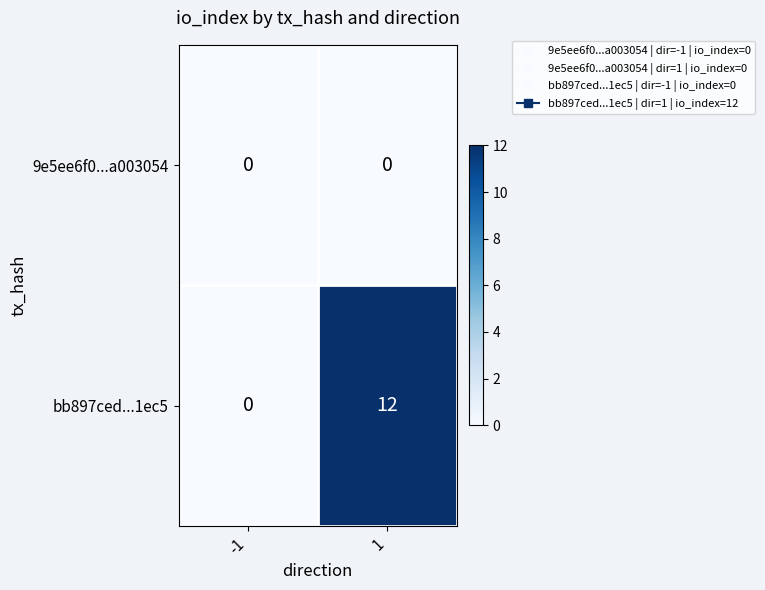

What is the greatest value displayed?

12